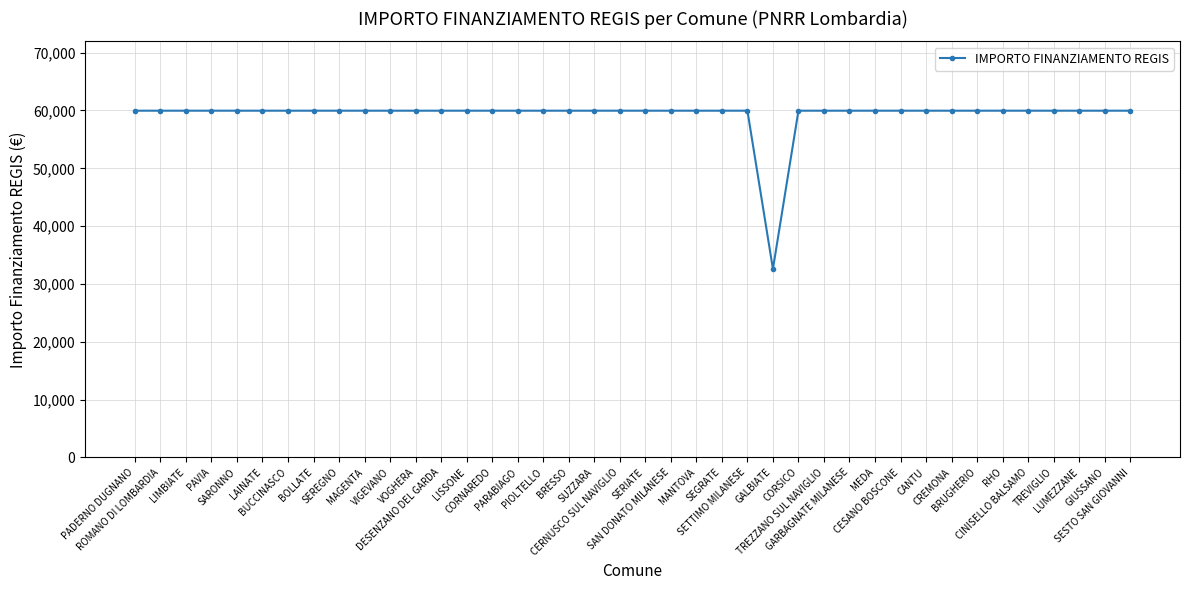

What is the maximum value shown in the chart?

59966